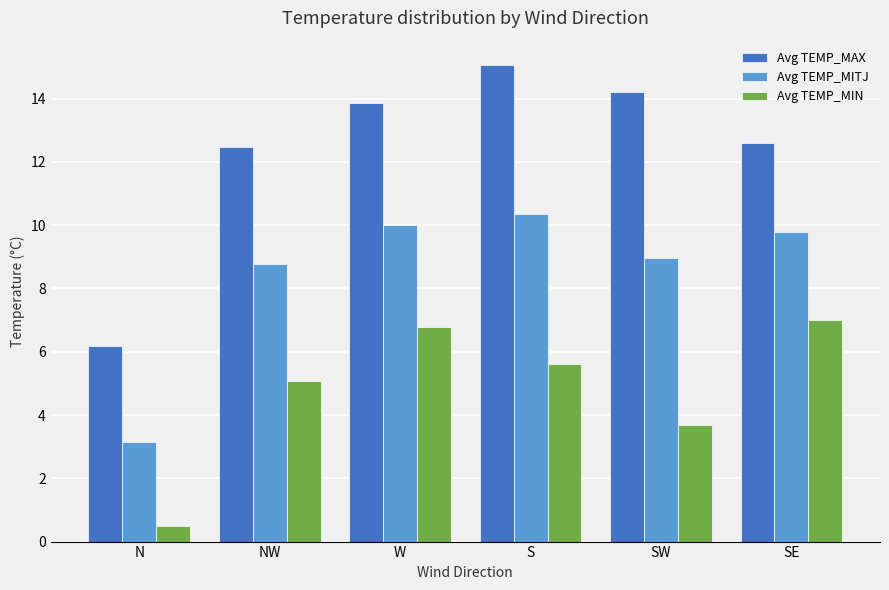

How many groups of bars are there?

6